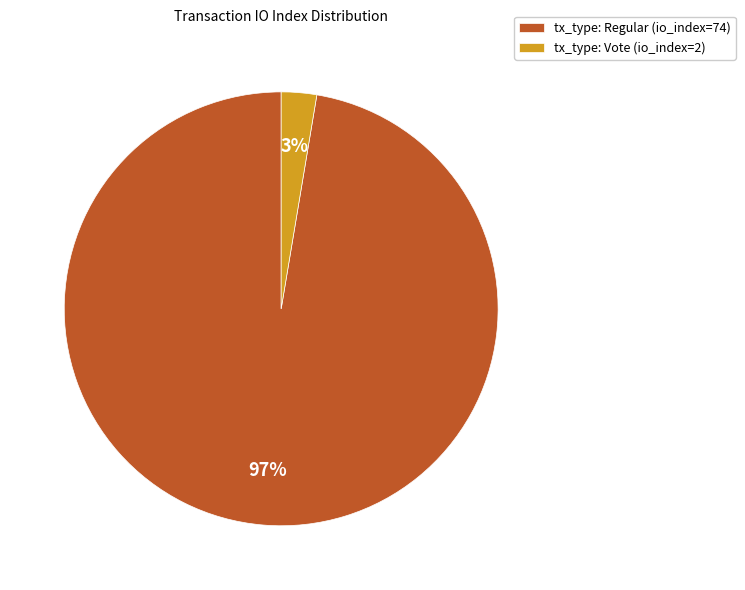

To the nearest percent, what portion does tx_type: Regular (io_index=74) represent?

97%